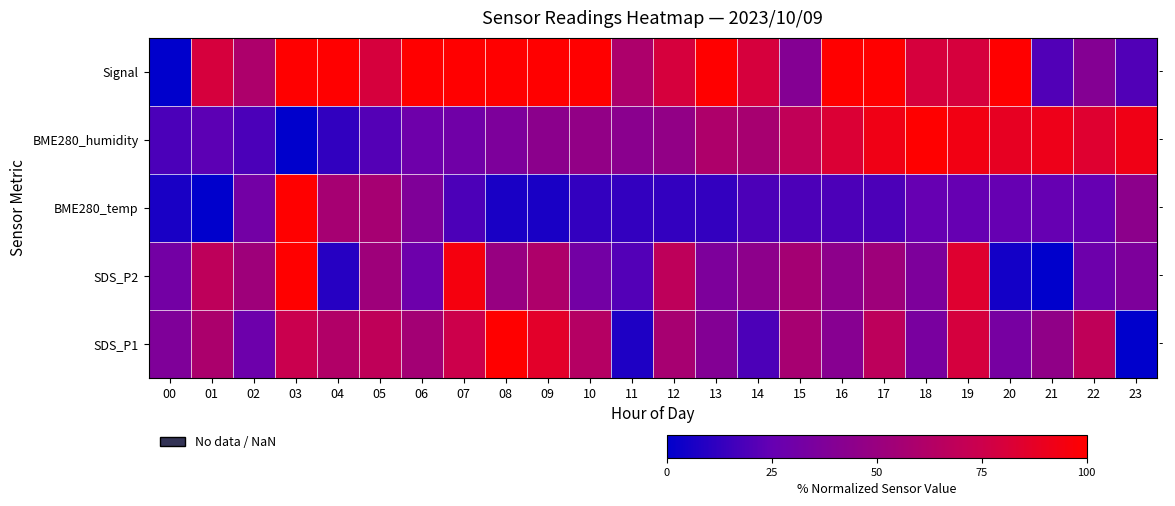

How many series are shown in this chart?

5